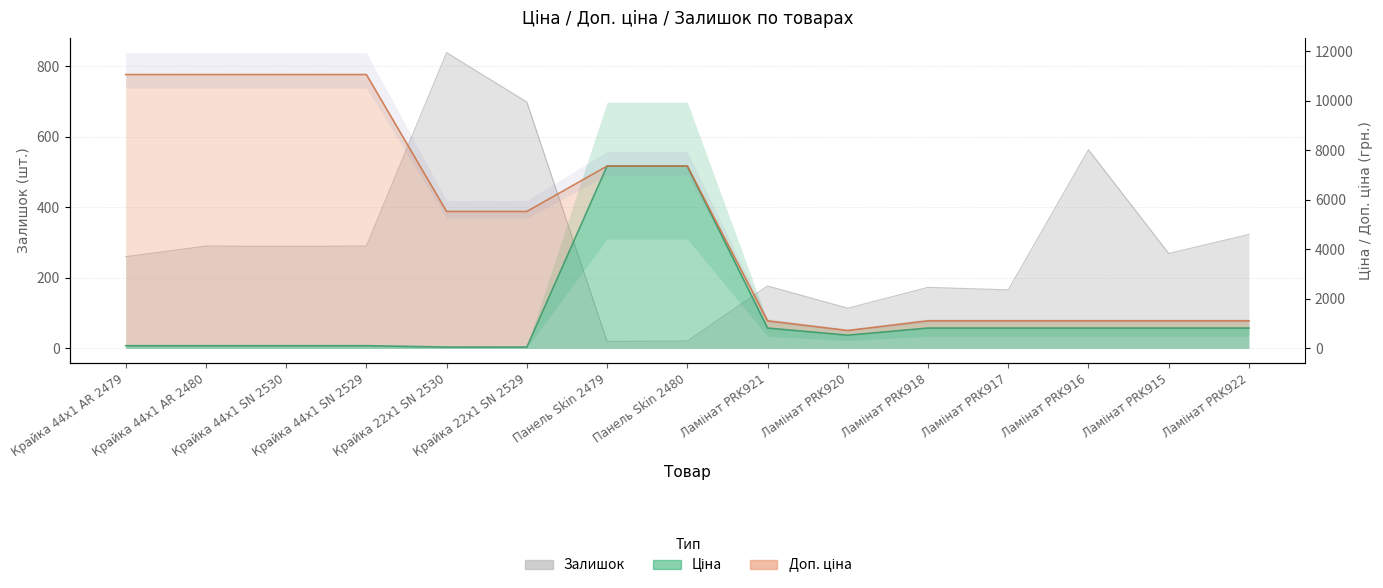

At Крайка 22x1 SN 2530, list the series in order from largest to smallest.

Доп. ціна, Залишок, Ціна